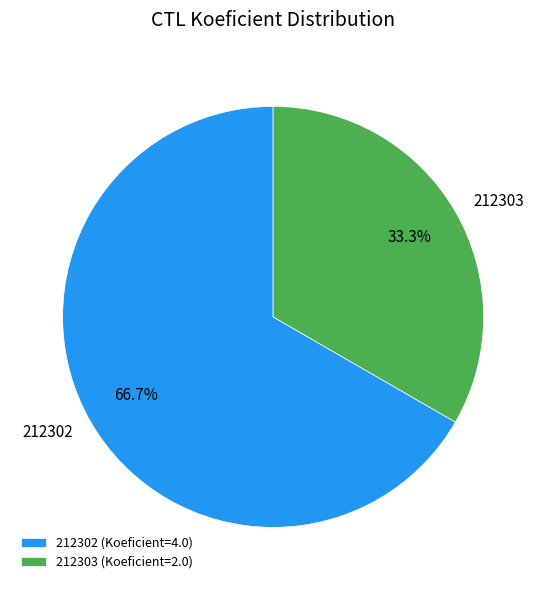

Does 212303 account for over 50% of the chart?

No